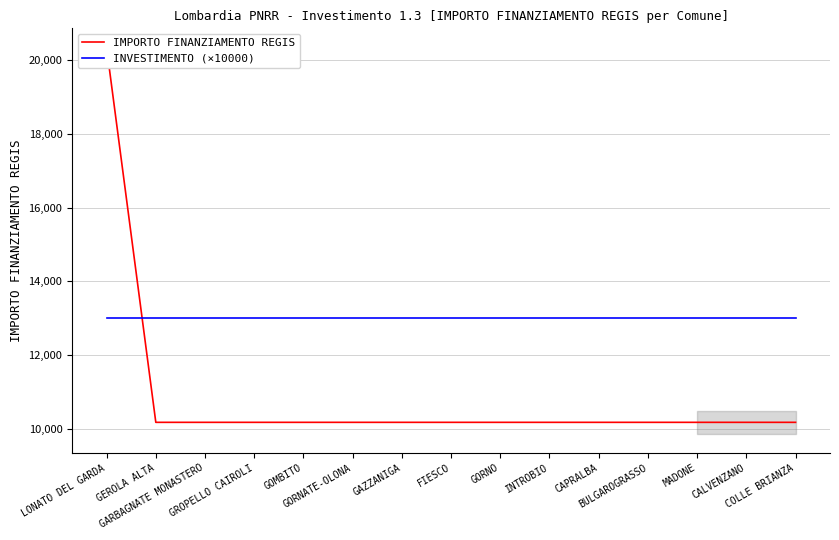

Reading left to right, what are all the values shown in this chart?

IMPORTO FINANZIAMENTO REGIS: LONATO DEL GARDA=20344	GEROLA ALTA=10172	GARBAGNATE MONASTERO=10172	GROPELLO CAIROLI=10172	GOMBITO=10172	GORNATE-OLONA=10172	GAZZANIGA=10172	FIESCO=10172	GORNO=10172	INTROBIO=10172	CAPRALBA=10172	BULGAROGRASSO=10172	MADONE=10172	CALVENZANO=10172	COLLE BRIANZA=10172
INVESTIMENTO (×10000): LONATO DEL GARDA=13000	GEROLA ALTA=13000	GARBAGNATE MONASTERO=13000	GROPELLO CAIROLI=13000	GOMBITO=13000	GORNATE-OLONA=13000	GAZZANIGA=13000	FIESCO=13000	GORNO=13000	INTROBIO=13000	CAPRALBA=13000	BULGAROGRASSO=13000	MADONE=13000	CALVENZANO=13000	COLLE BRIANZA=13000